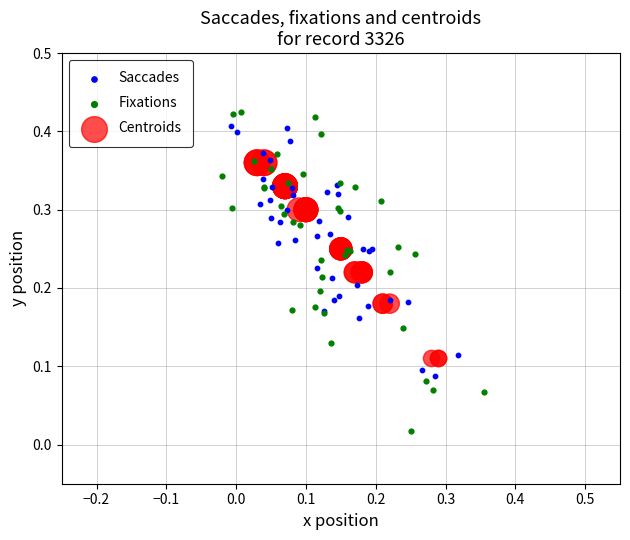

Which series contains the highest Y value?

Fixations